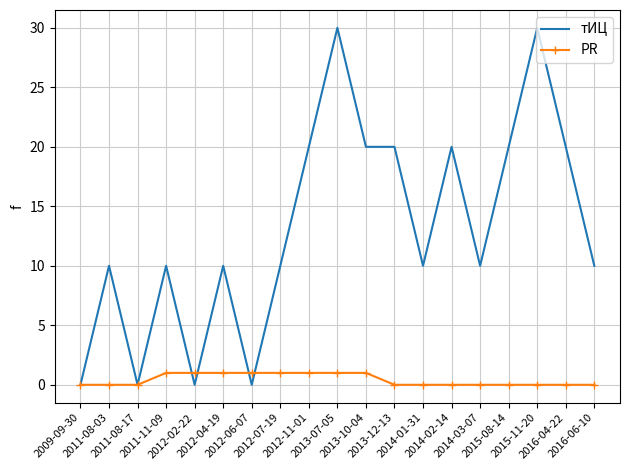

Which series has the widest spread of values?

тИЦ